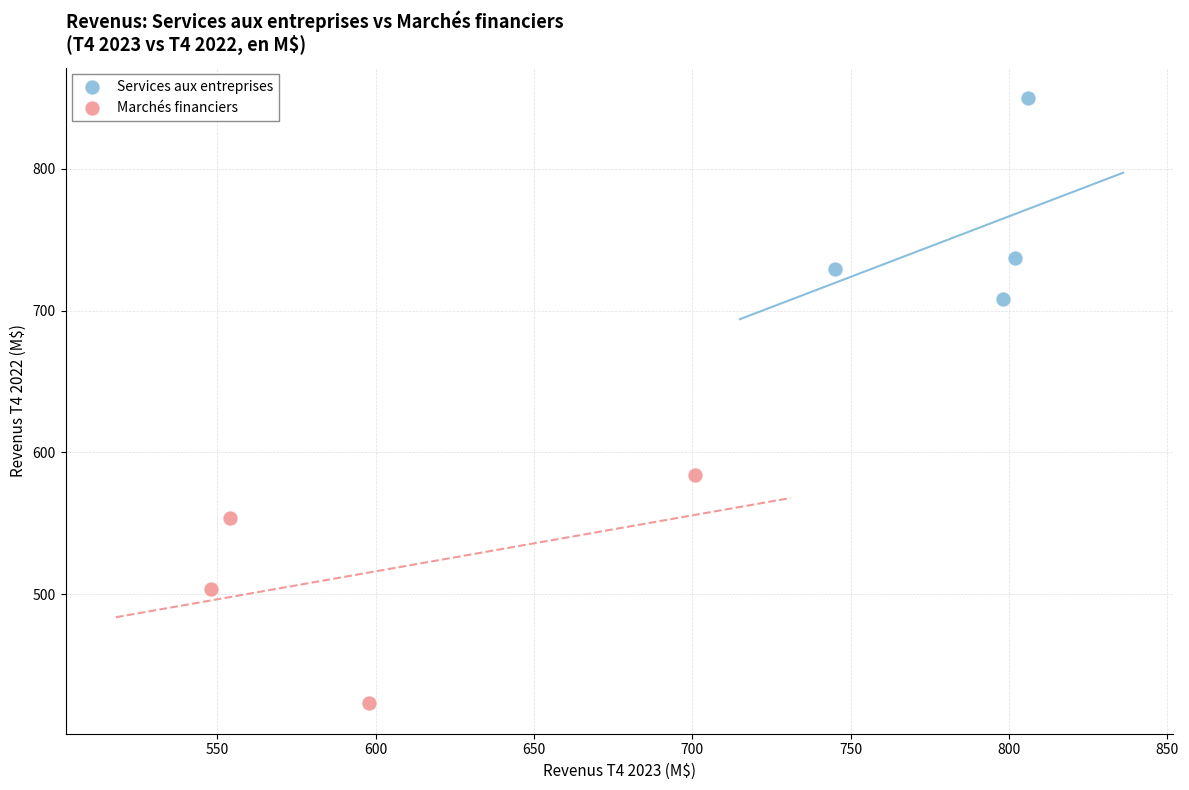

Which series reaches the minimum Y coordinate?

Marchés financiers